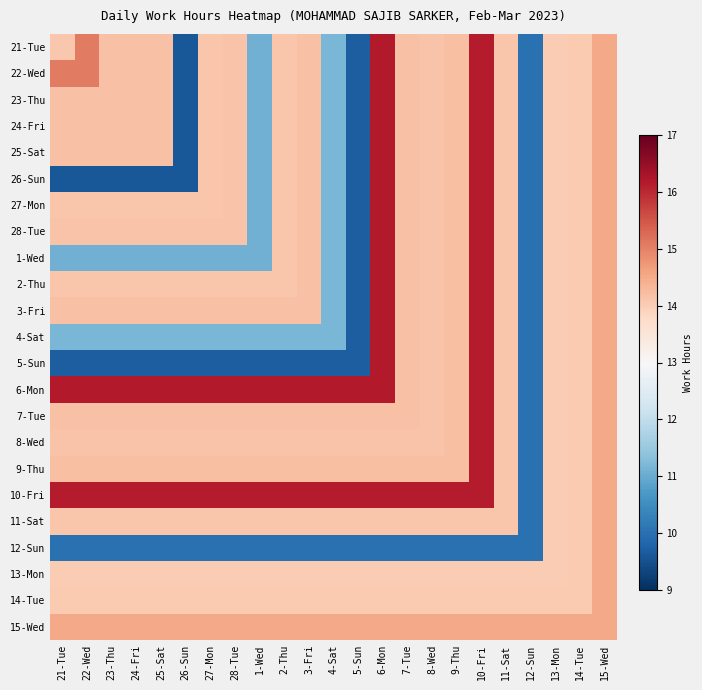

At how many categories does at least one series exceed 12?

23